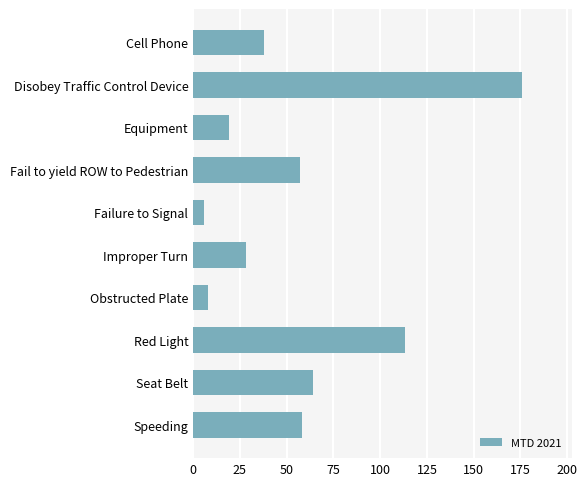

Reading top to bottom, list all the values displayed in this chart.

Cell Phone=38	Disobey Traffic Control Device=176	Equipment=19	Fail to yield ROW to Pedestrian=57	Failure to Signal=6	Improper Turn=28	Obstructed Plate=8	Red Light=113	Seat Belt=64	Speeding=58